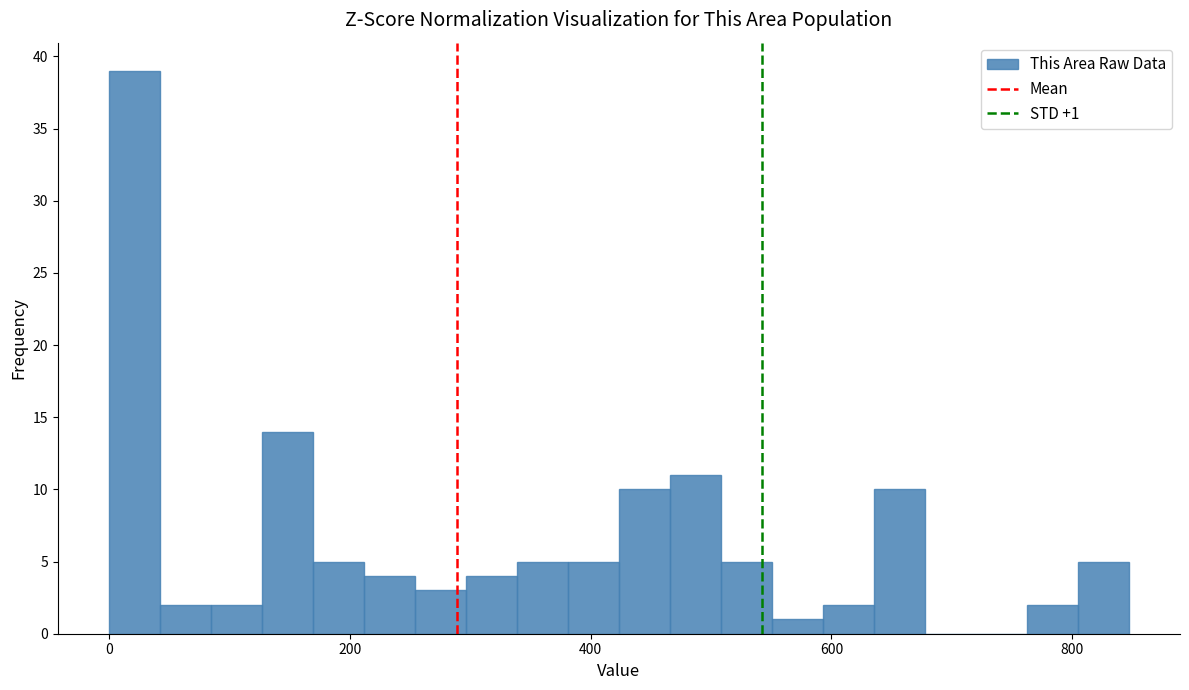

Around what value on the x-axis is the tallest bar? Give the approximate position of its centre, as read against the axis.

20